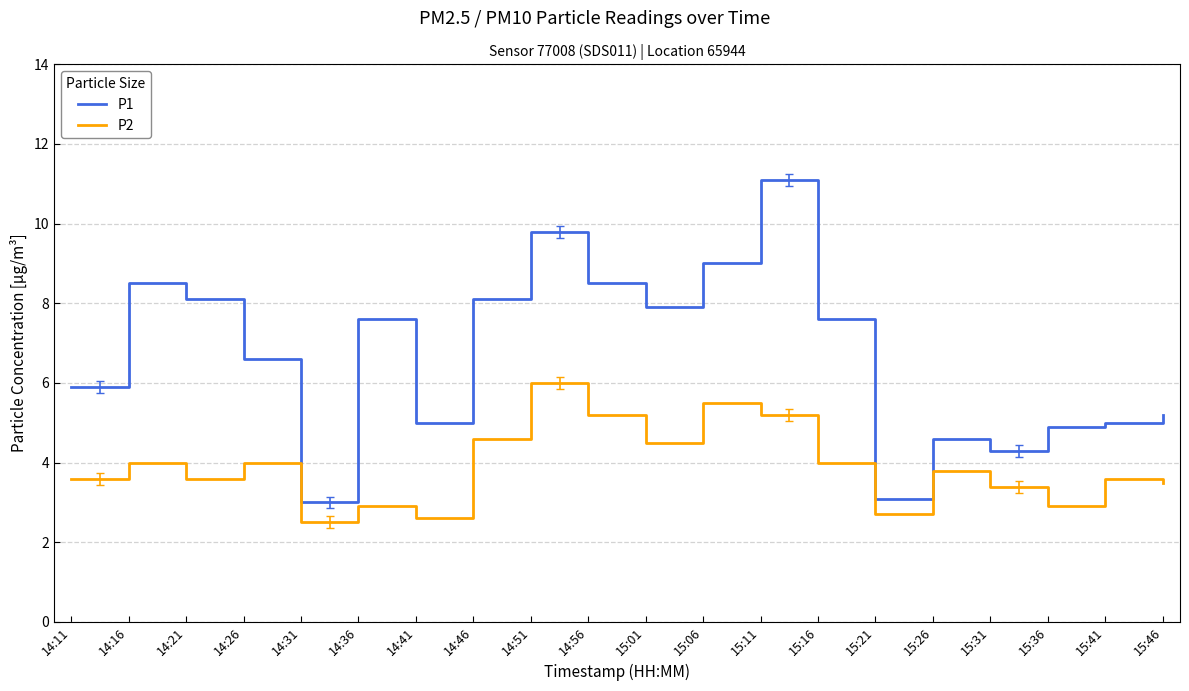

In P1, how many points are lower than both neighbors (excluding endpoints)?

5